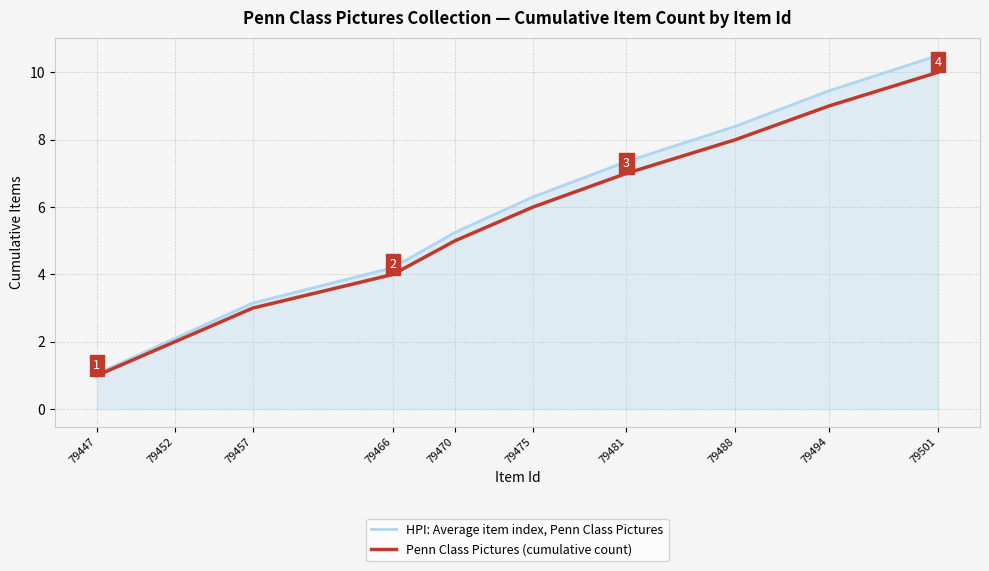

What value does the Penn Class Pictures (cumulative count) series have at 79466?

4.0